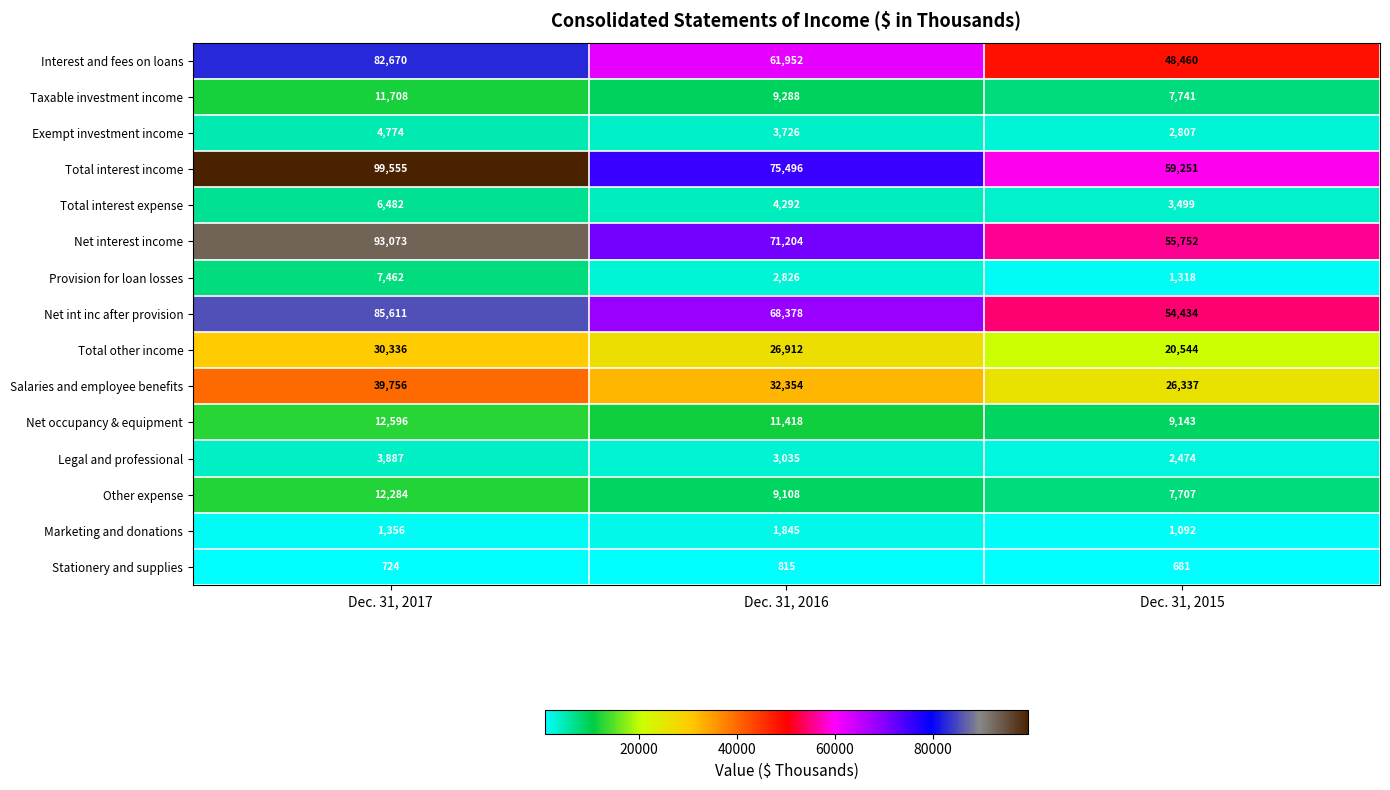

How many series are shown in this chart?

15